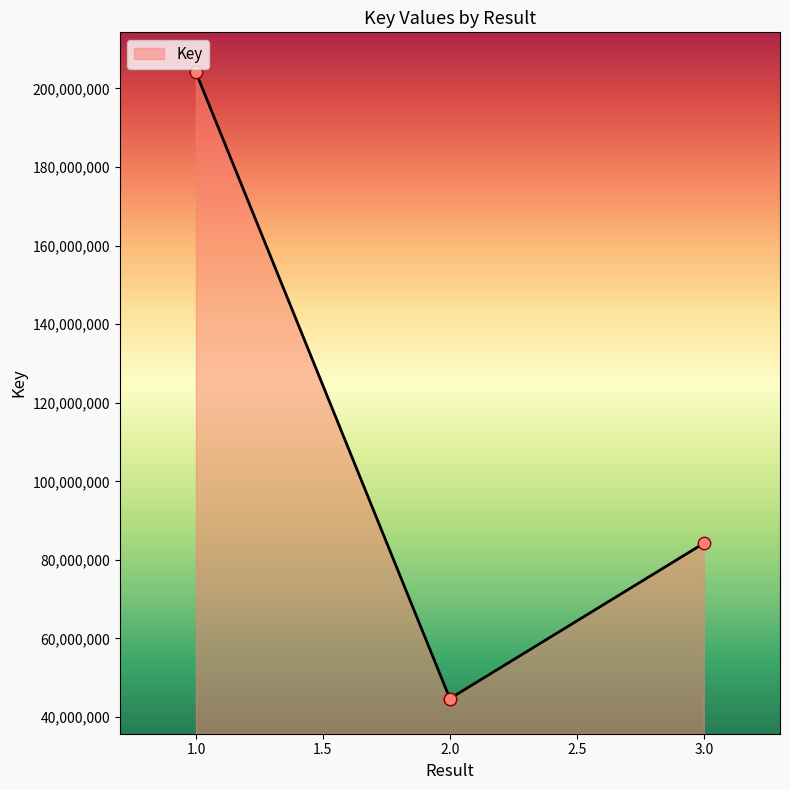

Between 2 and 1, which is larger?

1